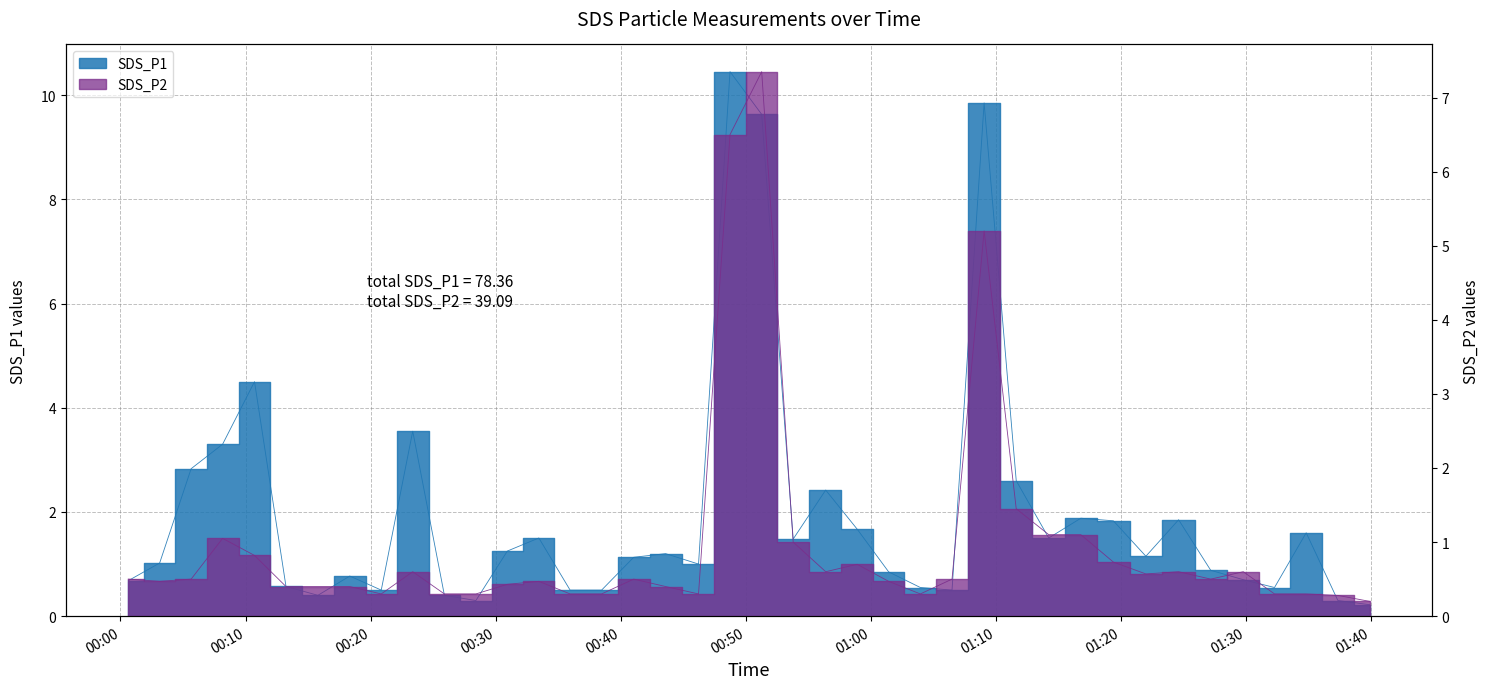

The SDS_P1 series shows 0.9 at 2022/08/16 01:06:29. True or false?

False